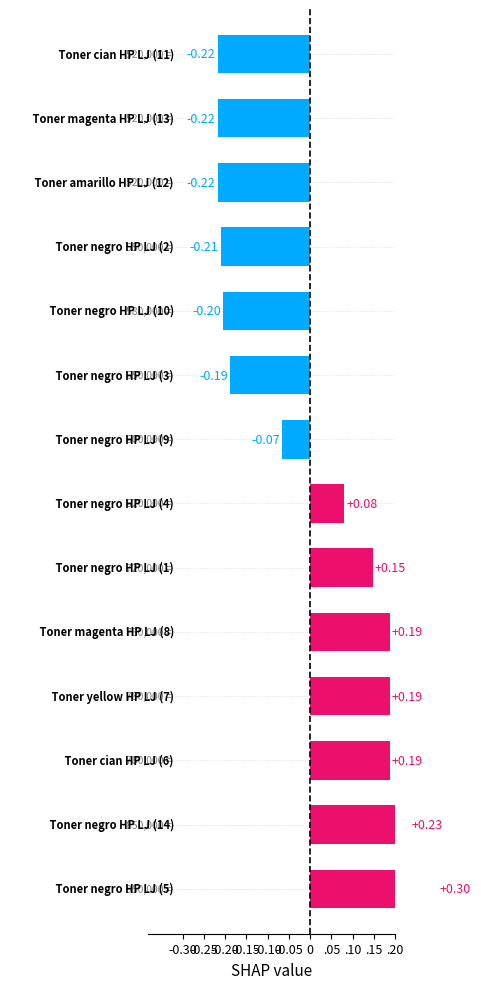

True or false: the data shows 0.2 at -0.10.

True